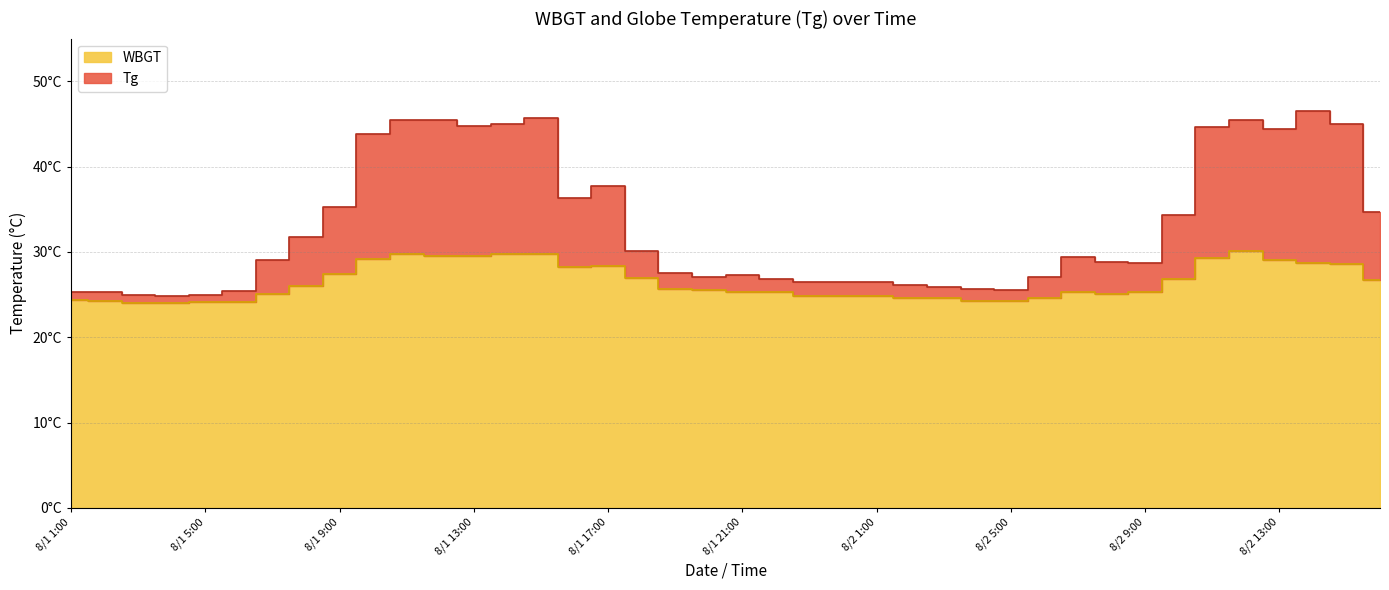

How many data points in WBGT are above 25?

26